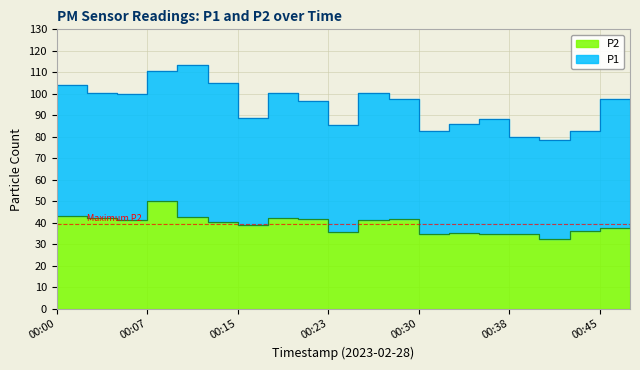

Where does the P2 series first go above 40?

00:00